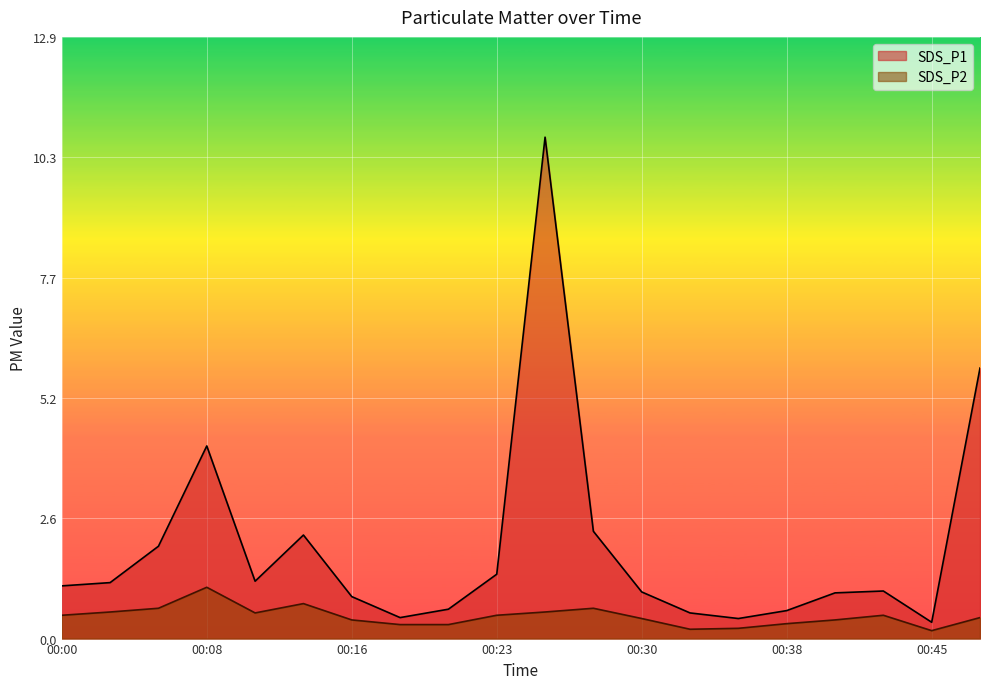

Count the number of data series in this chart.

2